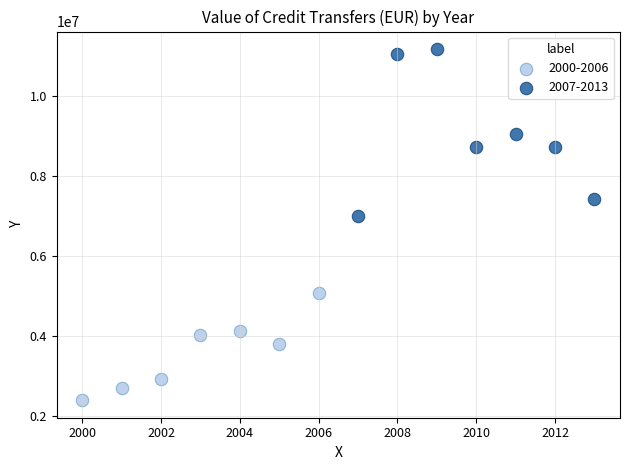

Which series reaches the maximum Y coordinate?

2007-2013